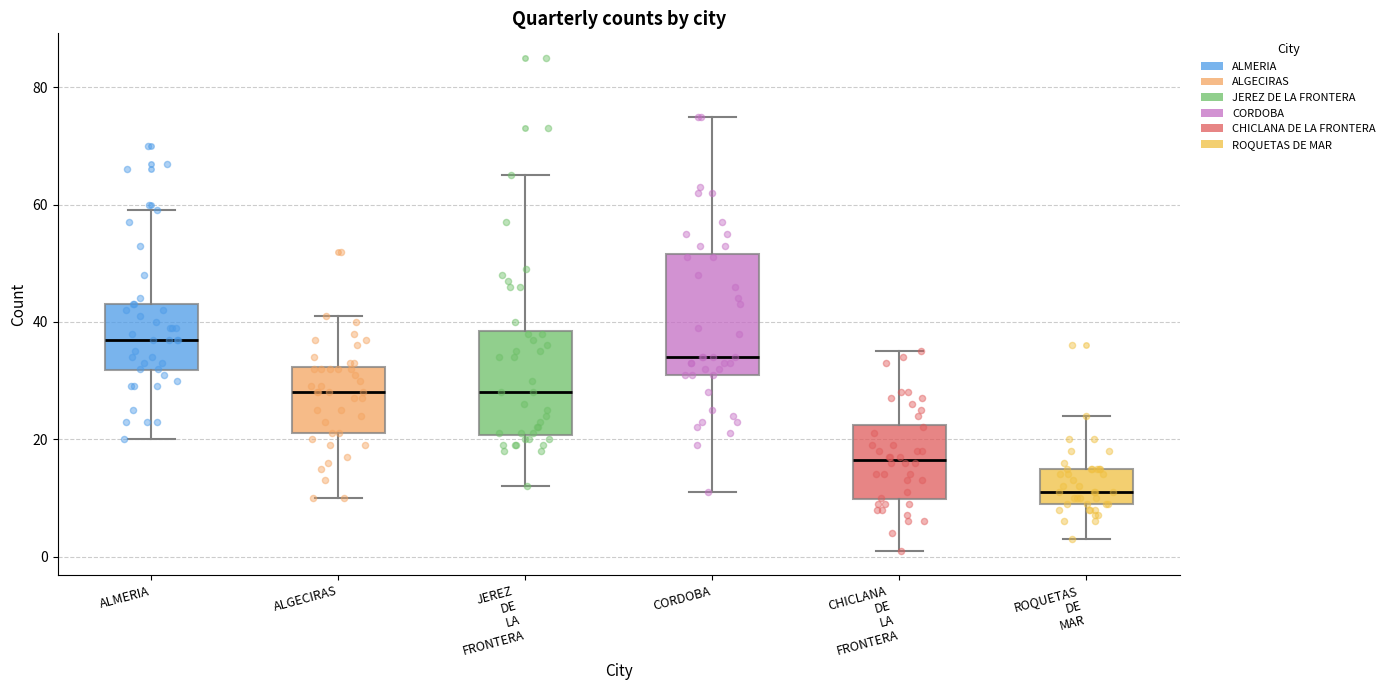

Reading left to right, read every box against the y-axis: the position of its median line, the range the box covers, and the ends of its whiskers. The values are not printed on the chart, so give them approximately, as read against the axis.

ALMERIA: median 38, box 32 to 44, whiskers 20 to 60
ALGECIRAS: median 28, box 22 to 32, whiskers 10 to 42
JEREZ DE LA FRONTERA: median 28, box 20 to 38, whiskers 12 to 66
CORDOBA: median 34, box 32 to 52, whiskers 12 to 76
CHICLANA DE LA FRONTERA: median 16, box 10 to 22, whiskers 2 to 36
ROQUETAS DE MAR: median 12, box 10 to 16, whiskers 4 to 24